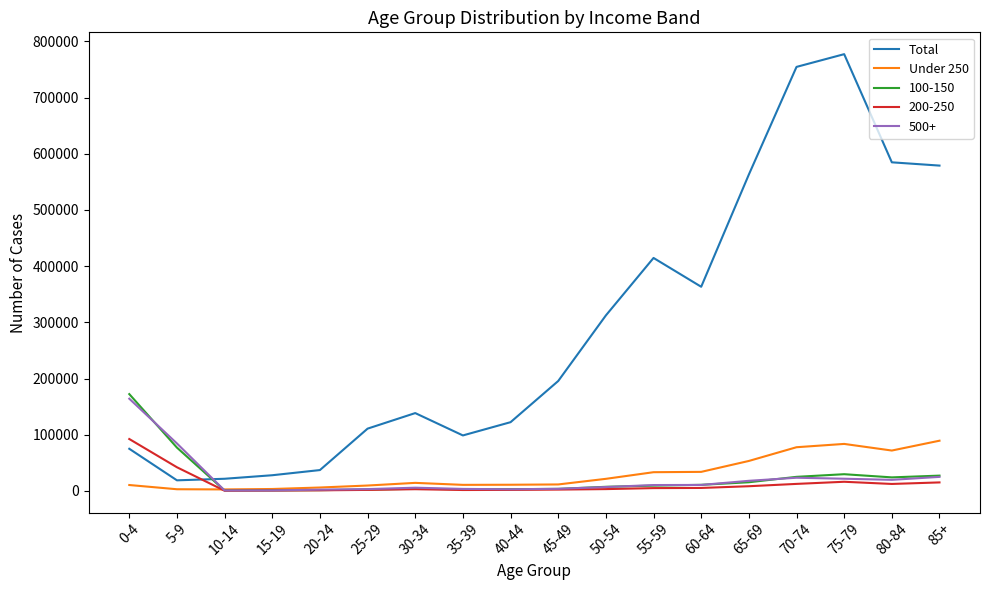

Which category has the highest value across all series?

75-79